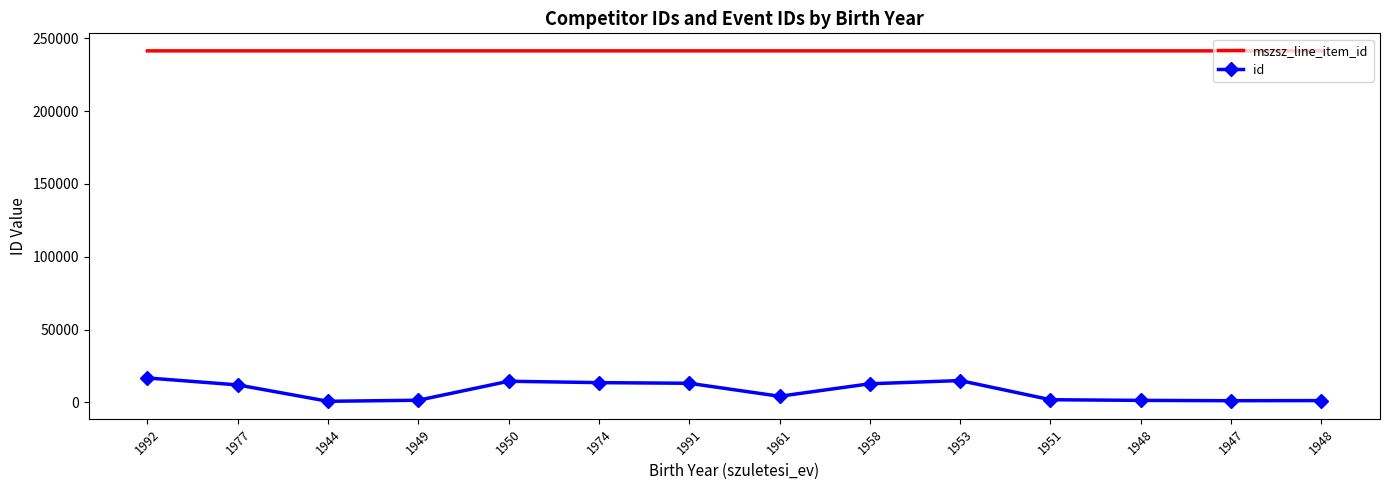

The id series shows 12819 at 1958. True or false?

True